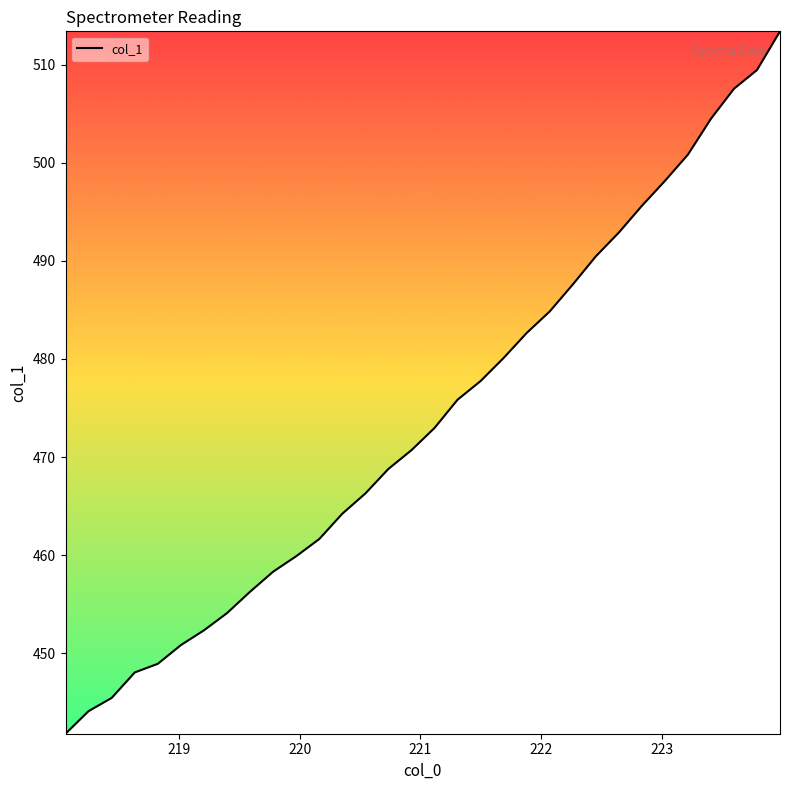

What is the difference between the maximum and minimum values?

71.6